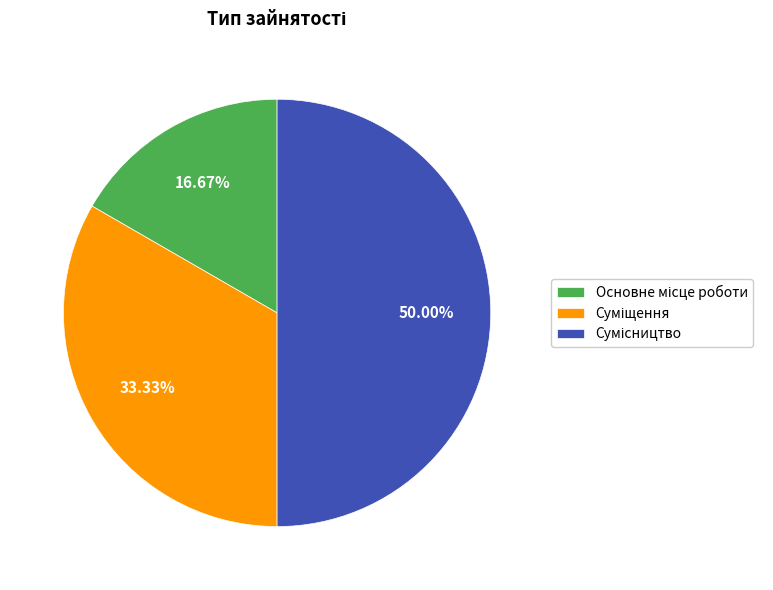

What is the largest slice in the pie chart?

Сумісництво